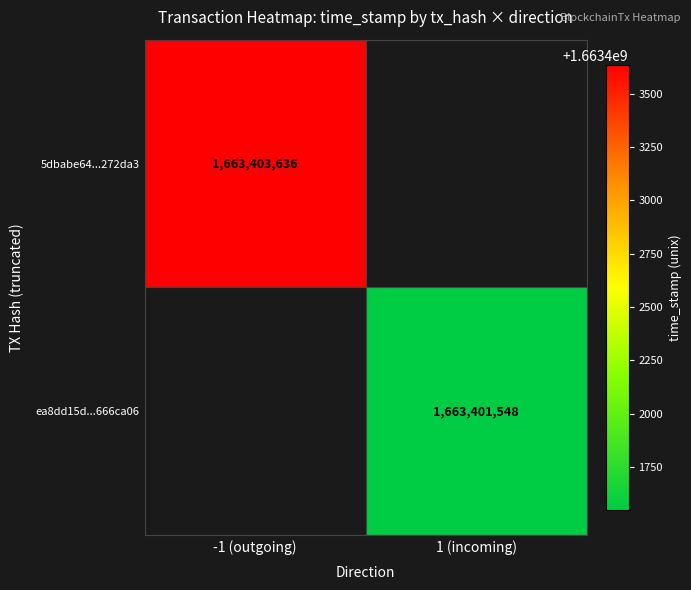

True or false: ea8dd15d...666ca06 has a value of 751230147 at 1 (incoming).

False